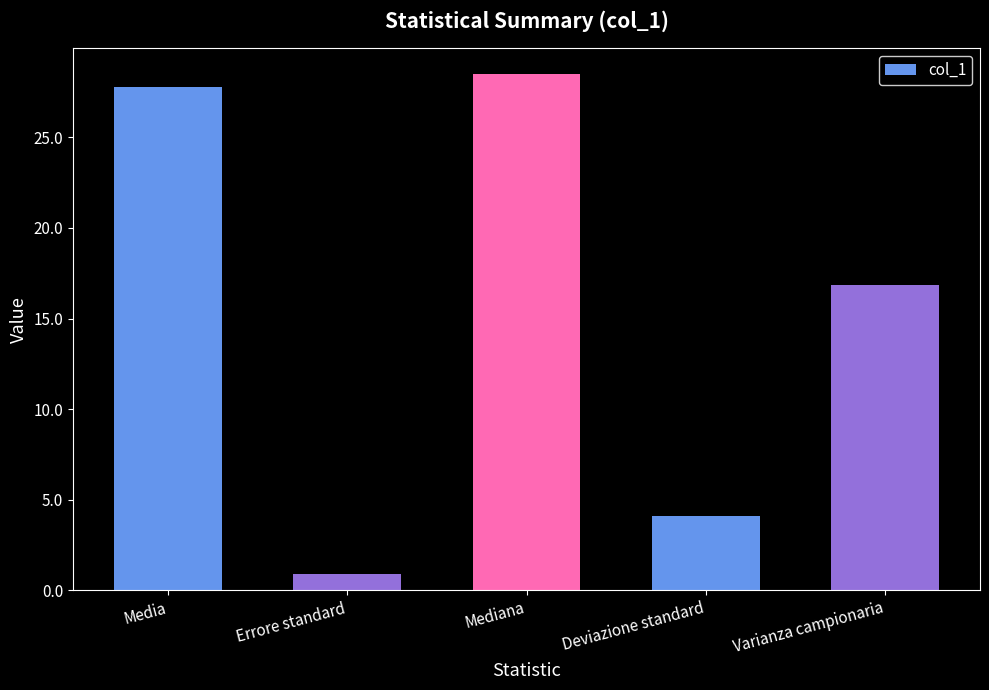

What is the value of the 5th bar from the left?

16.8